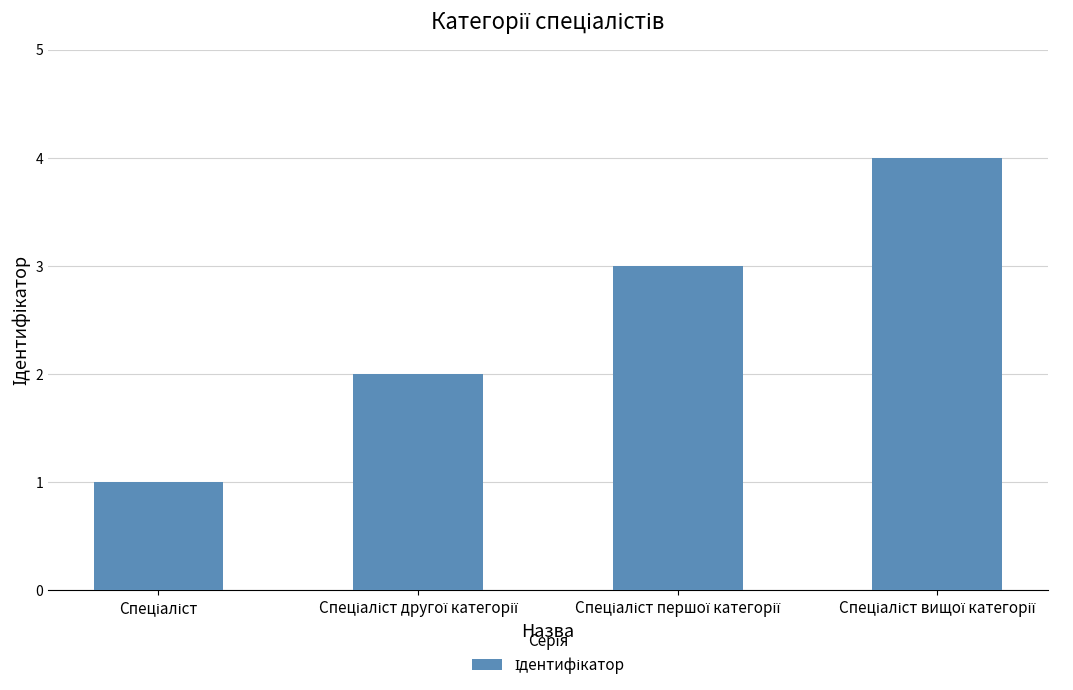

What is the difference between the maximum and minimum values?

3